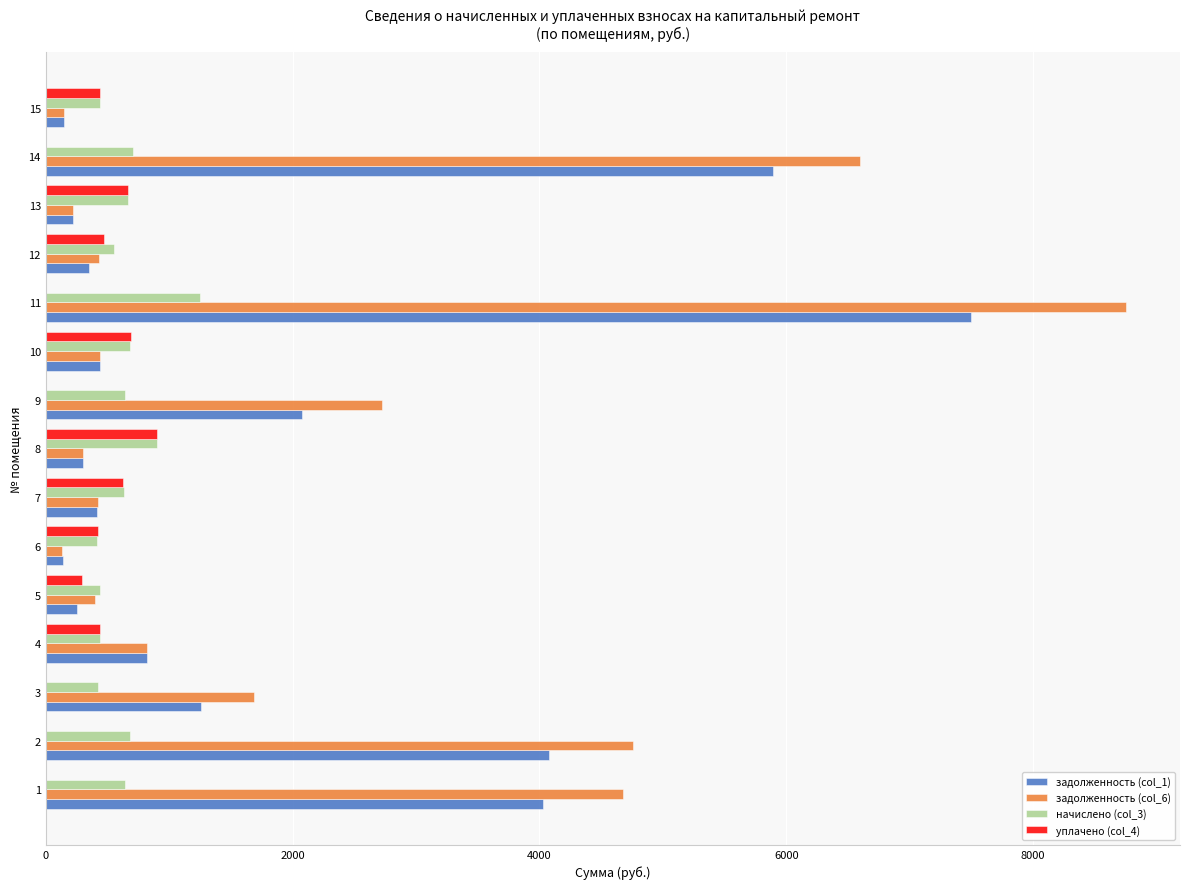

What are all the series names shown in the legend?

задолженность (col_1), задолженность (col_6), начислено (col_3), уплачено (col_4)